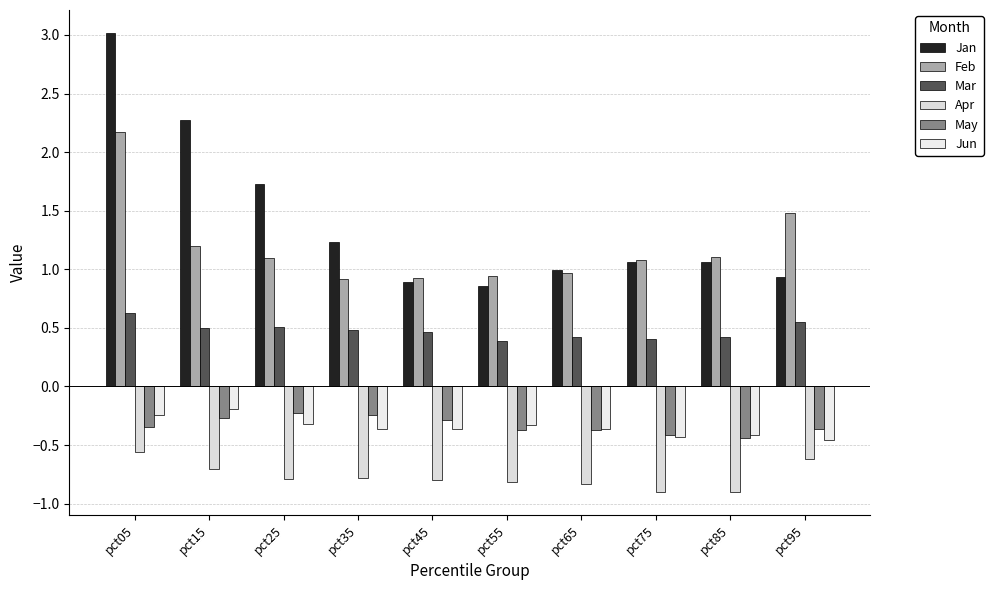

Which category has the highest value in the Feb series?

pct05